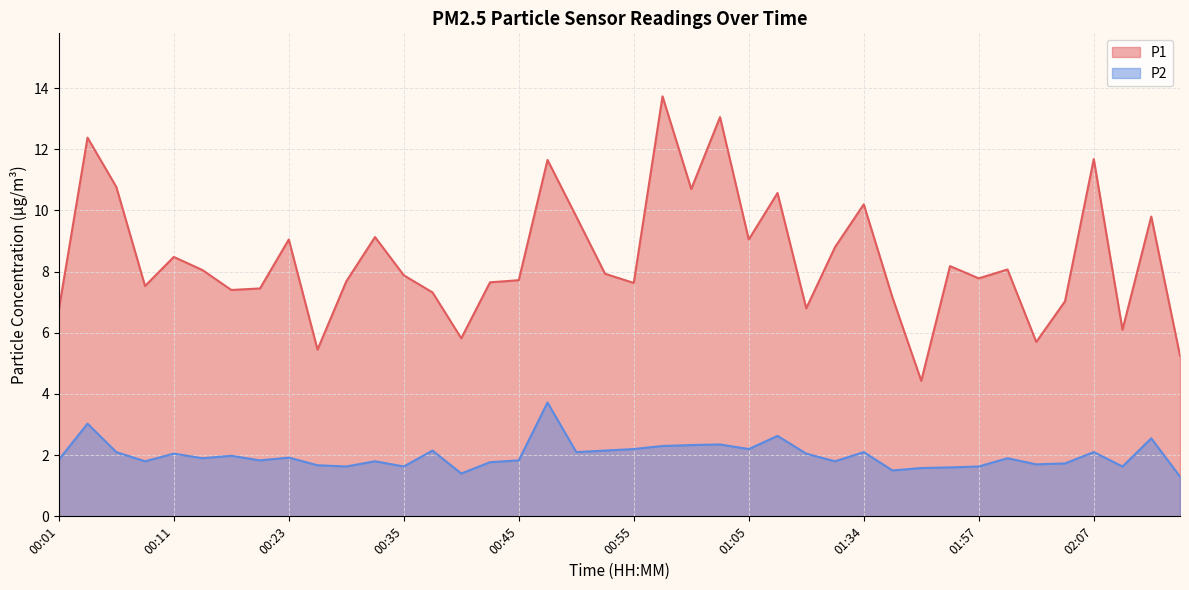

Does the chart display data point markers on the line(s)?

No